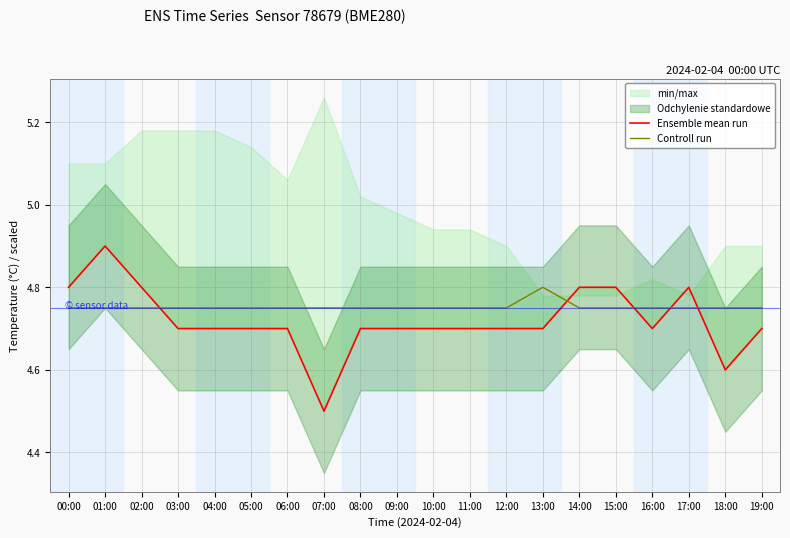

Between 11:00 and 17:00, which is larger?

17:00